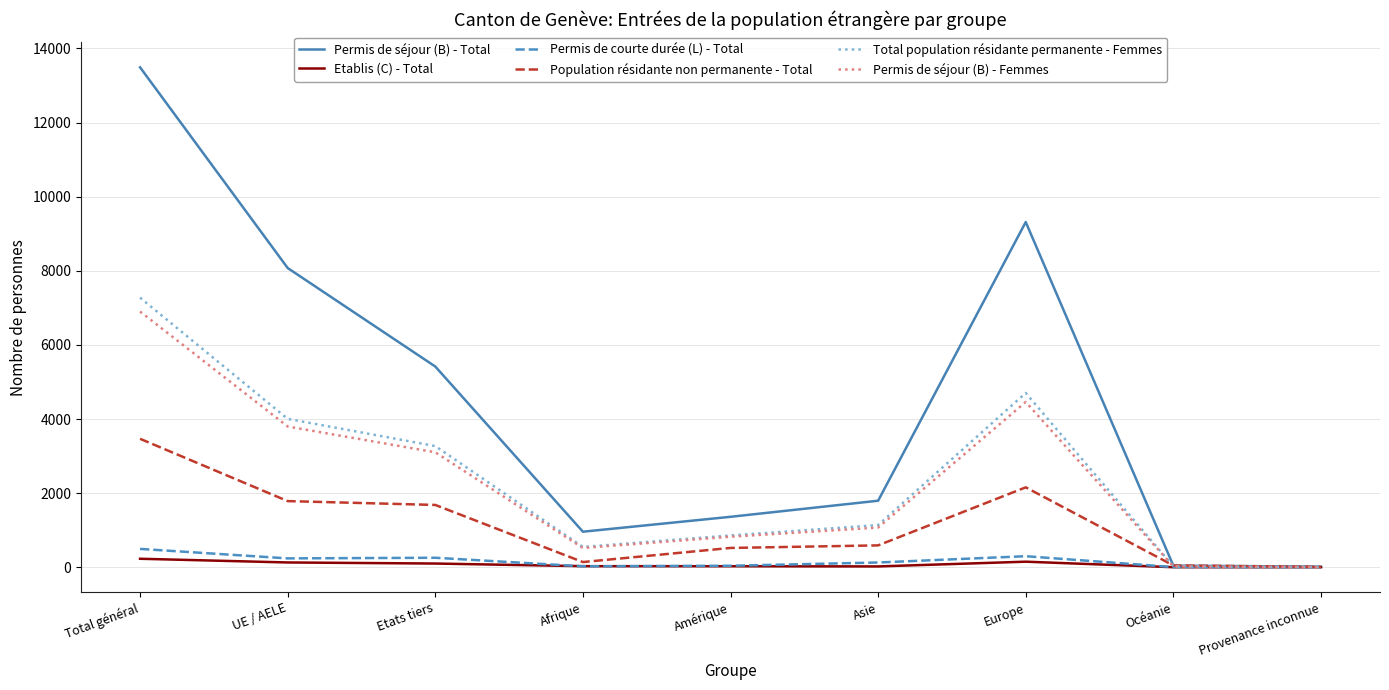

At how many categories does at least one series exceed 508?

7